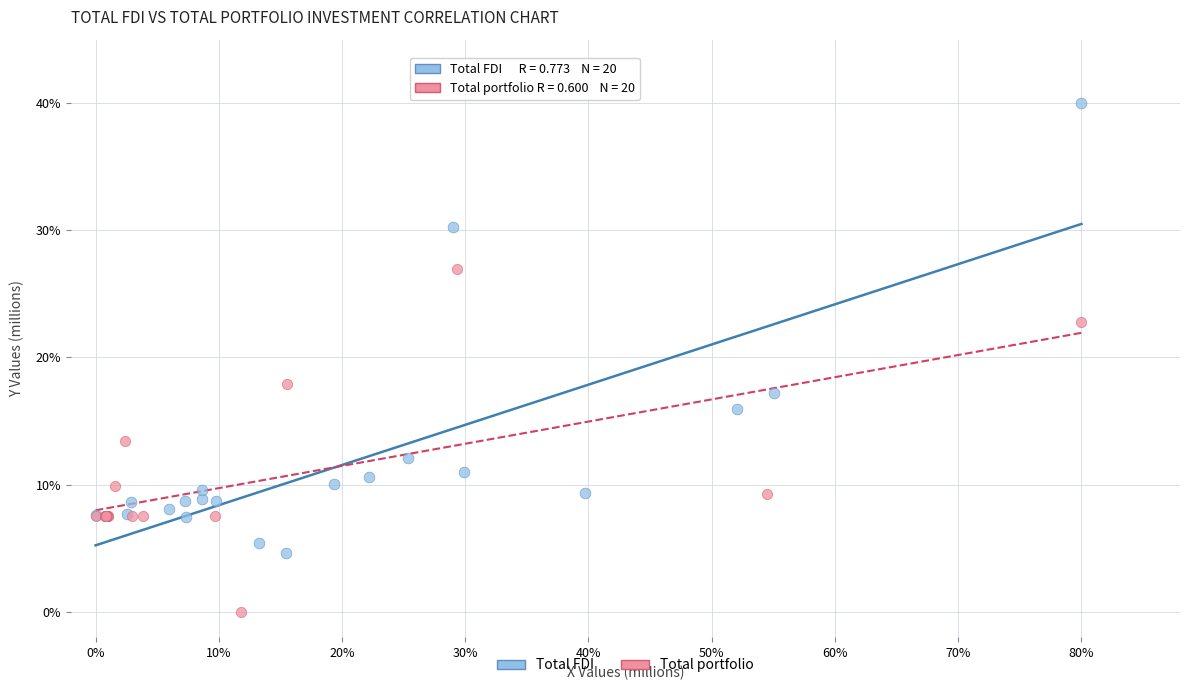

Which series reaches the minimum Y coordinate?

Total portfolio